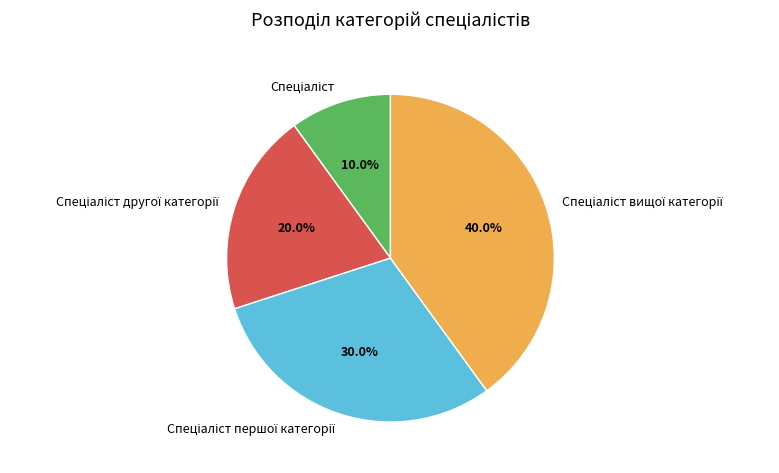

Does any single category account for the majority?

No